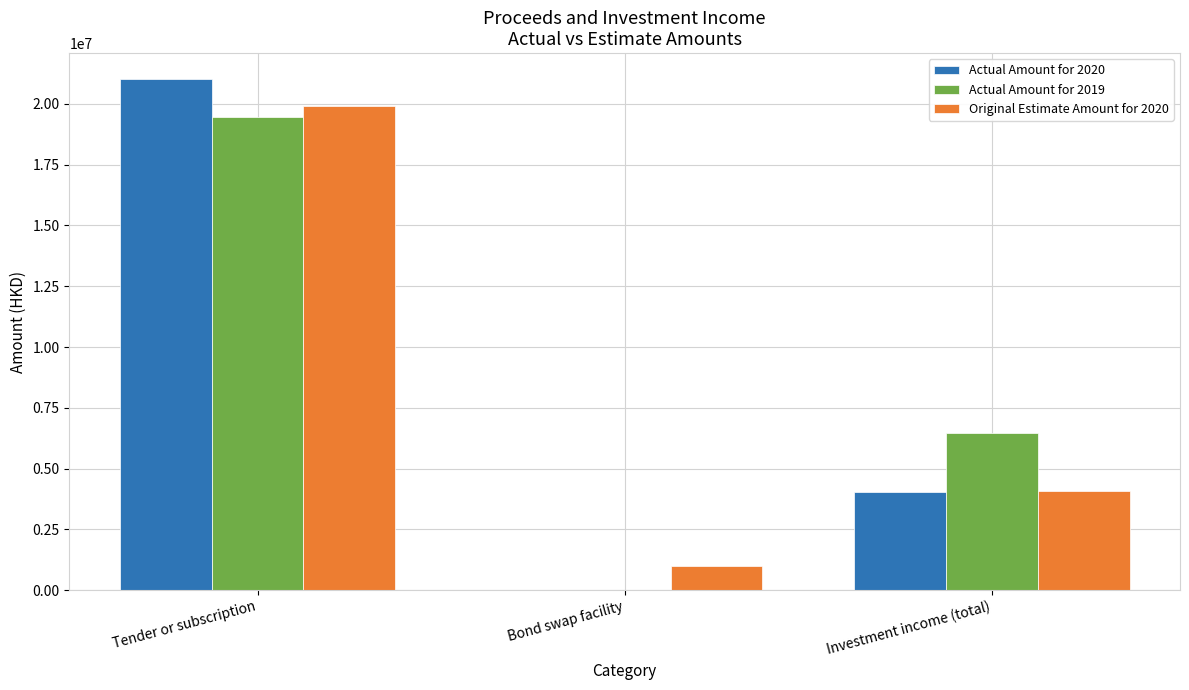

Which series changed the most between Tender or subscription and Investment income (total)?

Actual Amount for 2020